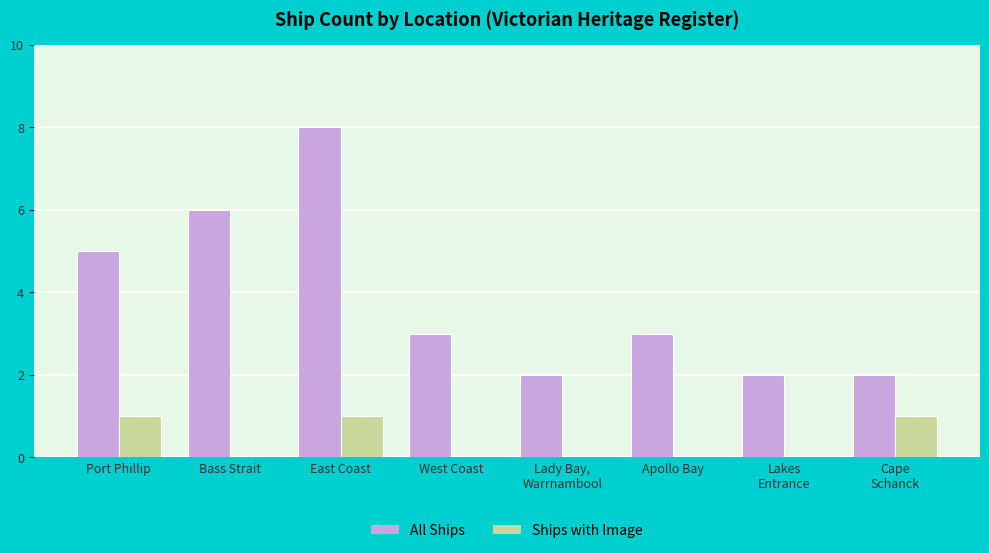

Is it true that All Ships equals 3 at Apollo Bay?

True